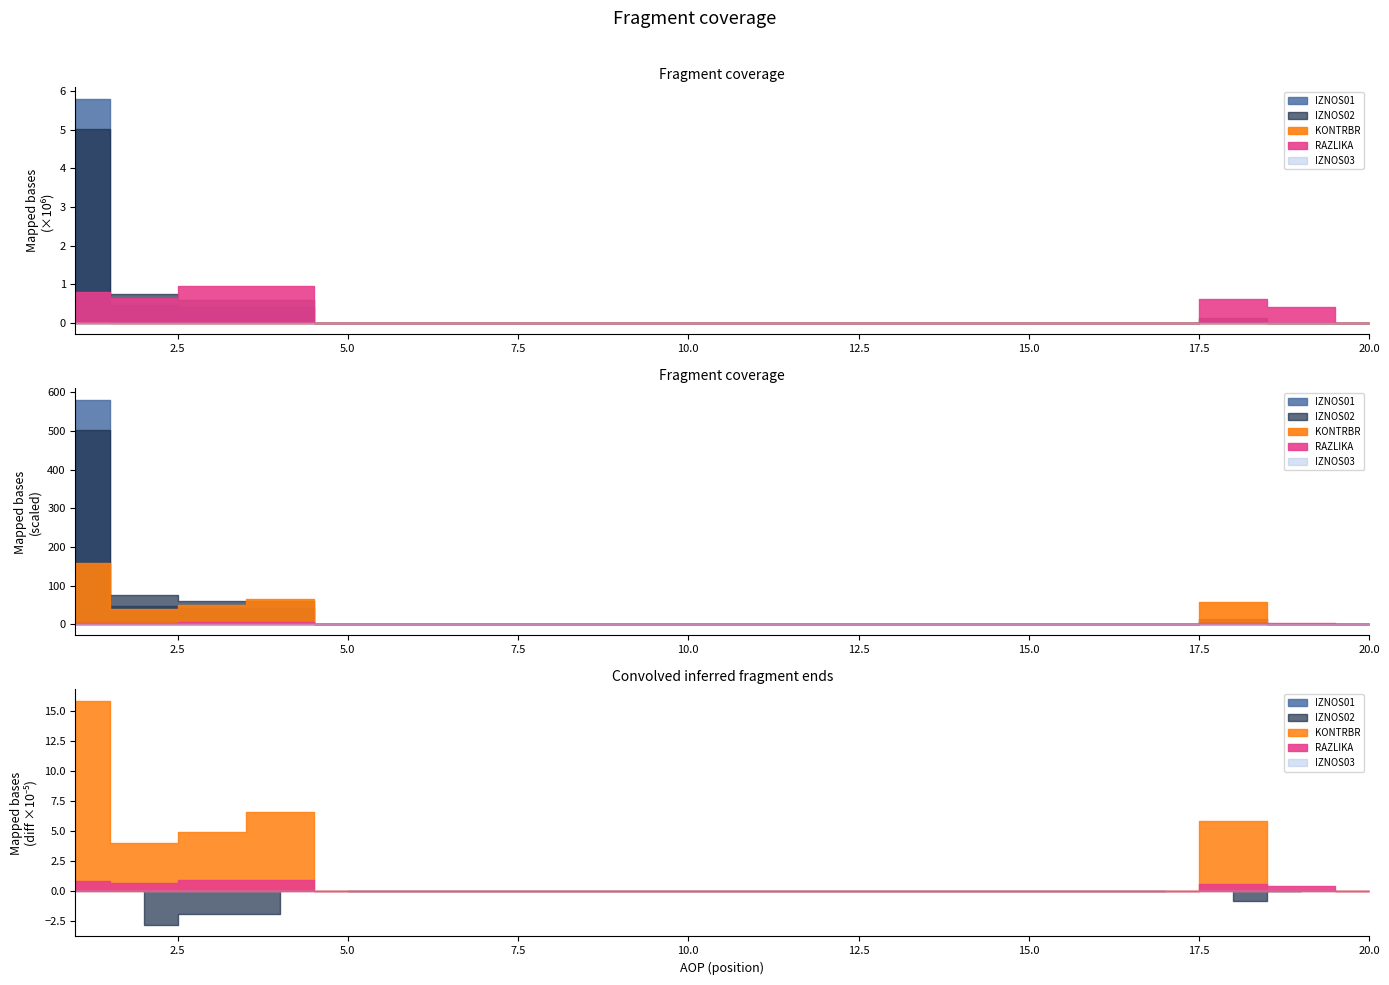

True or false: IZNOS03 and RAZLIKA cross at least once.

False